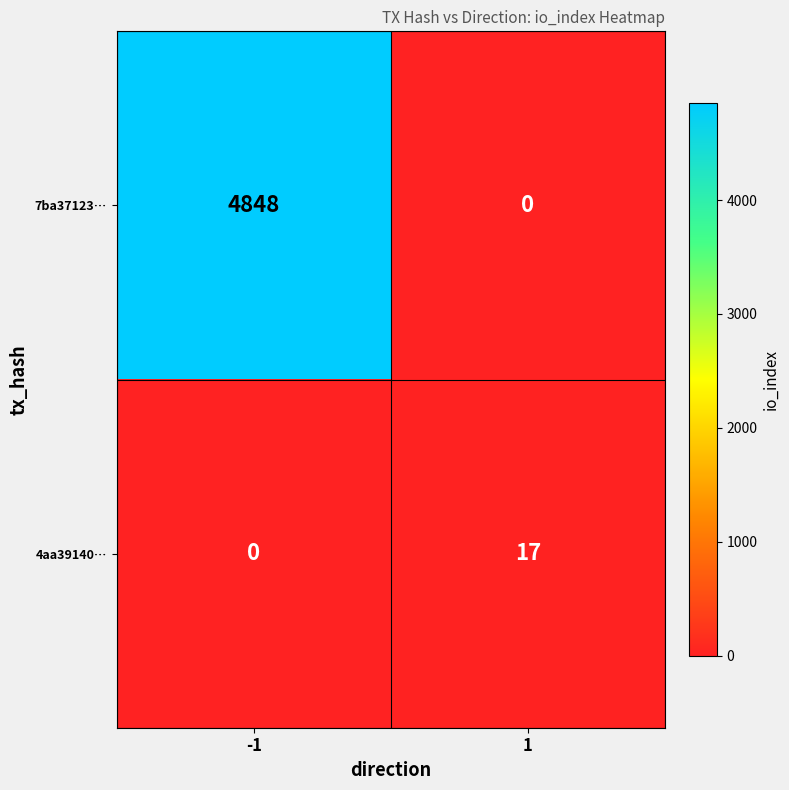

Which series has the widest spread of values?

7ba37123…